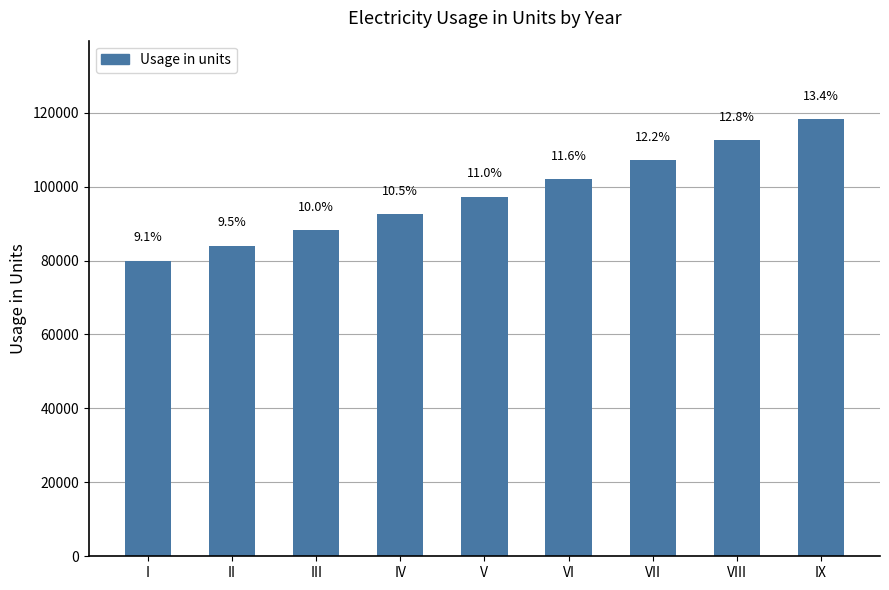

What is the greatest value displayed?

118196.4